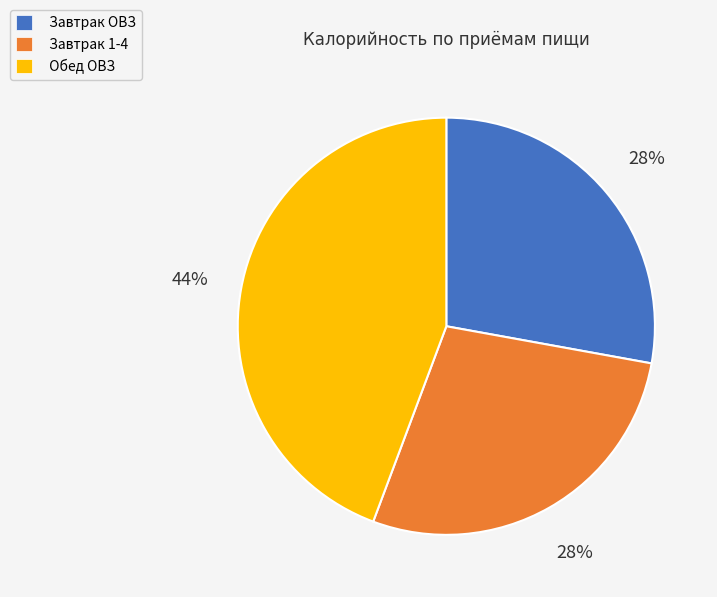

Do Завтрак 1-4 and Обед ОВЗ together represent more than half of the pie?

Yes